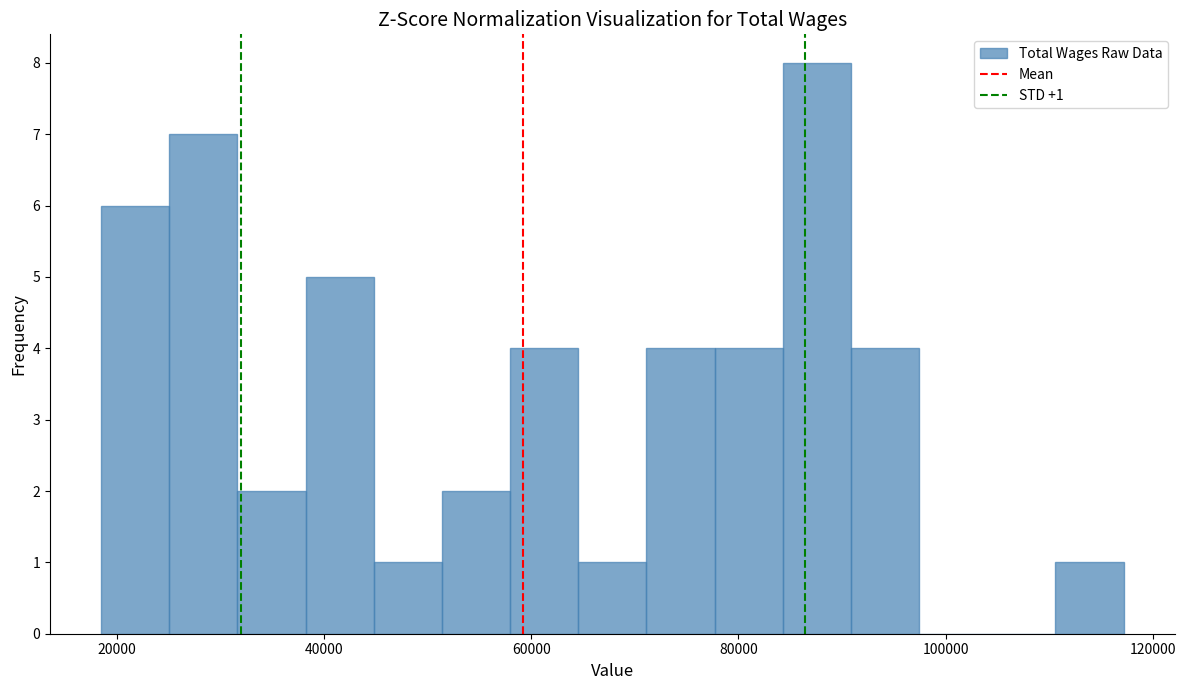

Read against the x-axis, roughly where is the centre of the tallest bar?

88000